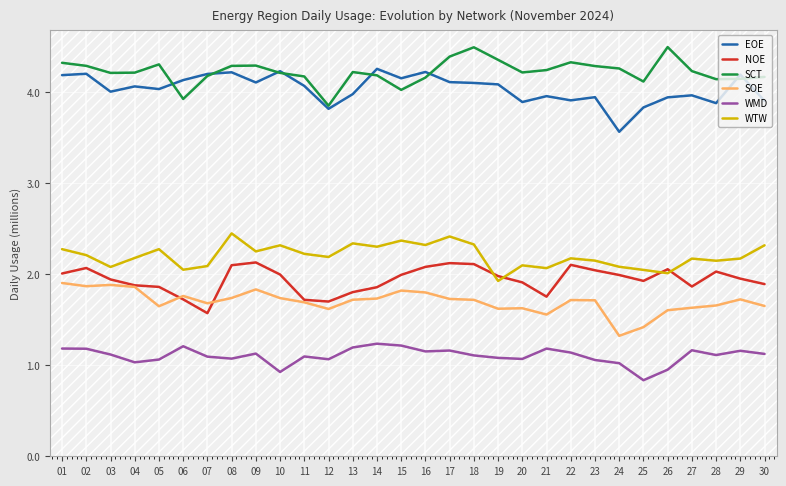

The WMD series shows 0.2 at 11. True or false?

False